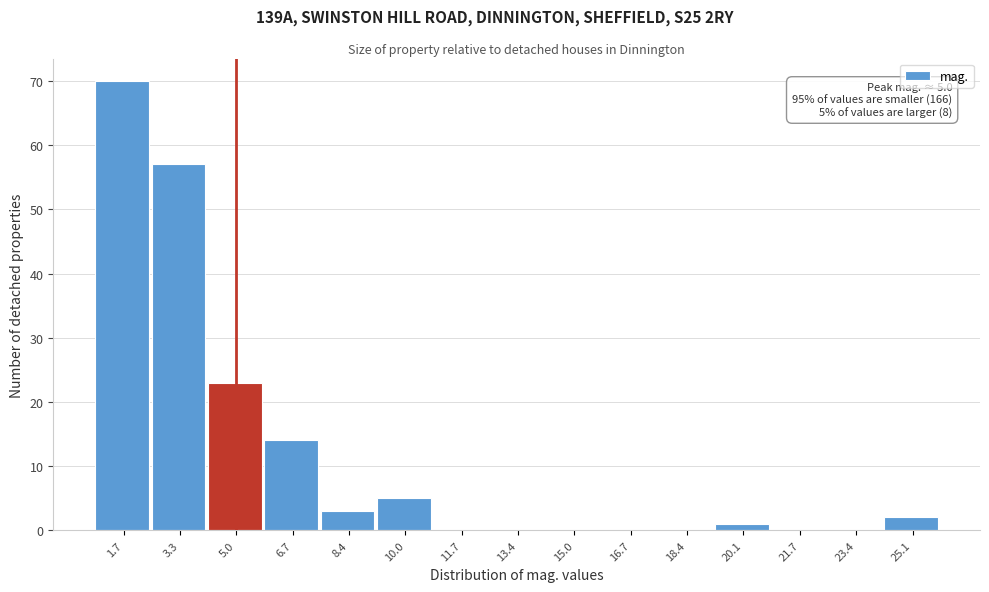

Which range on the x-axis has the tallest bar?

0.8 to 2.4